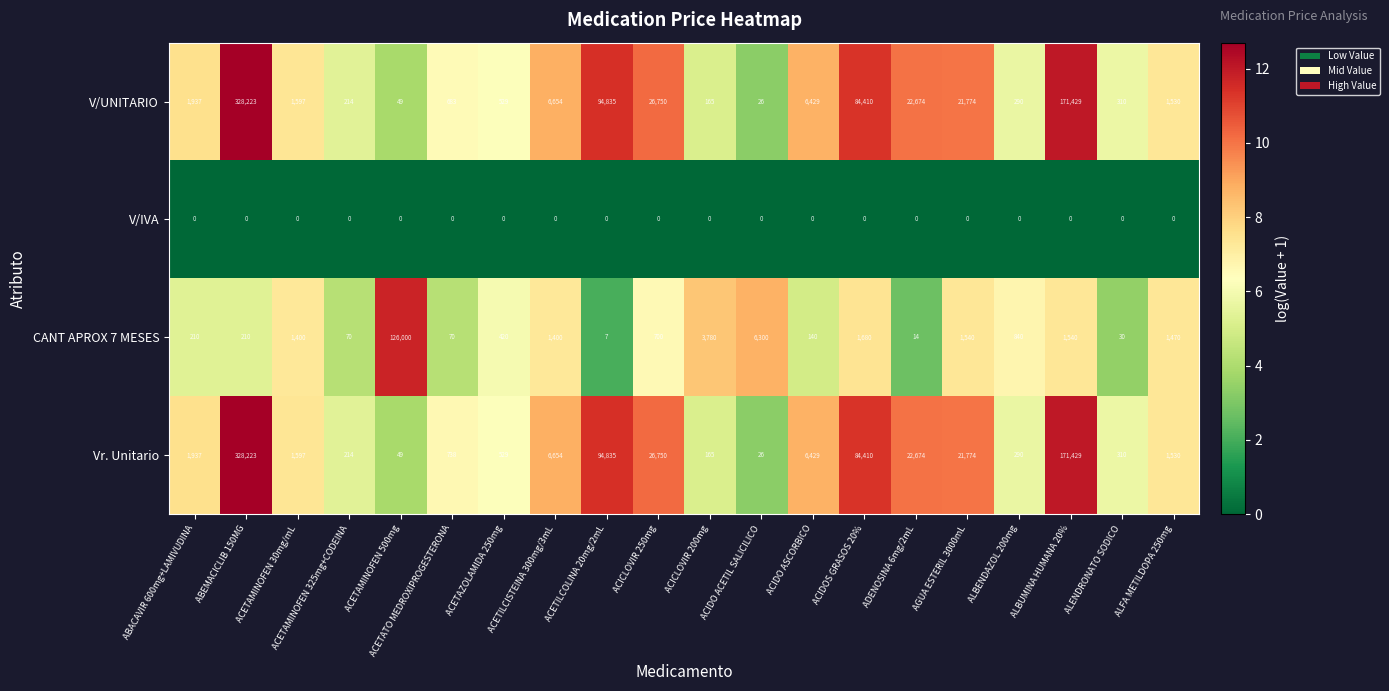

What is the spread (max minus min) of values at ACETILCISTEINA 300mg/3mL?

6654